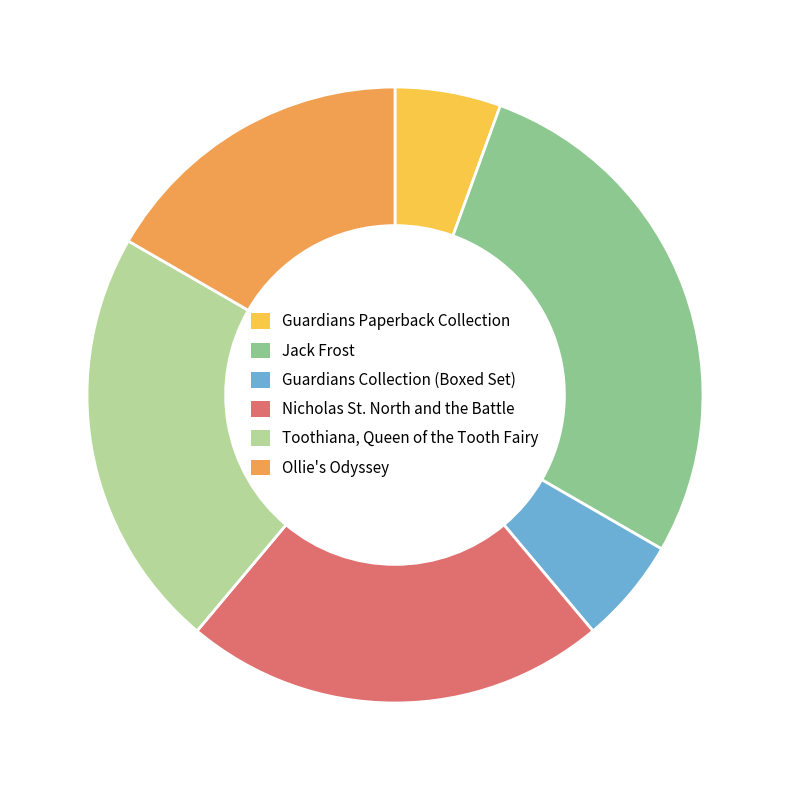

Does Guardians Collection (Boxed Set) account for over 50% of the chart?

No